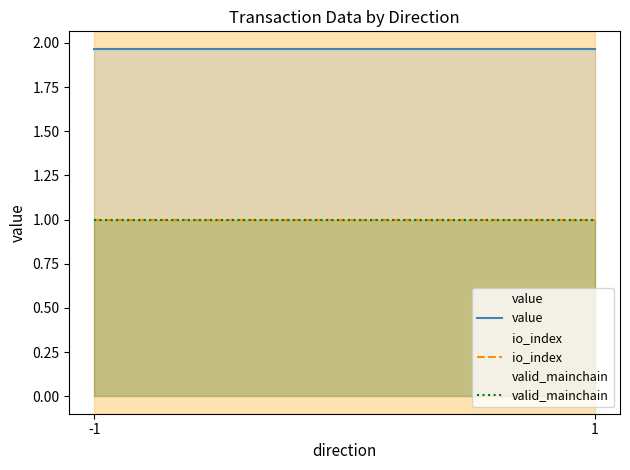

What is the difference between the highest and lowest values at 1?

1.0